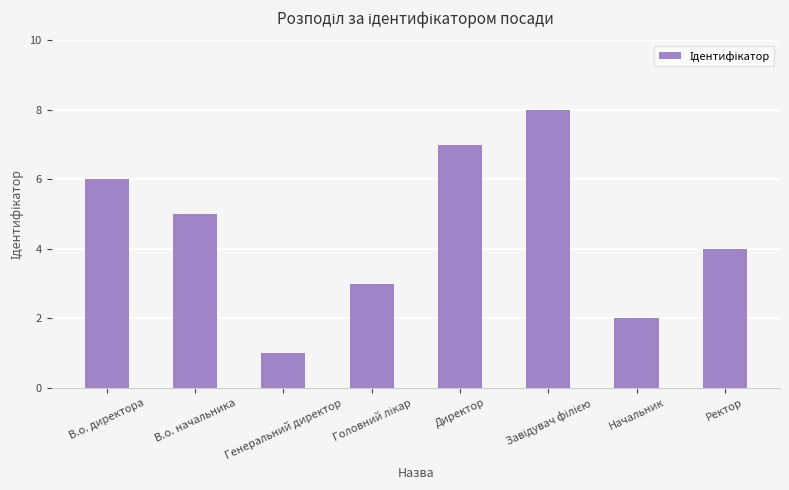

How many data points does each series have?

8